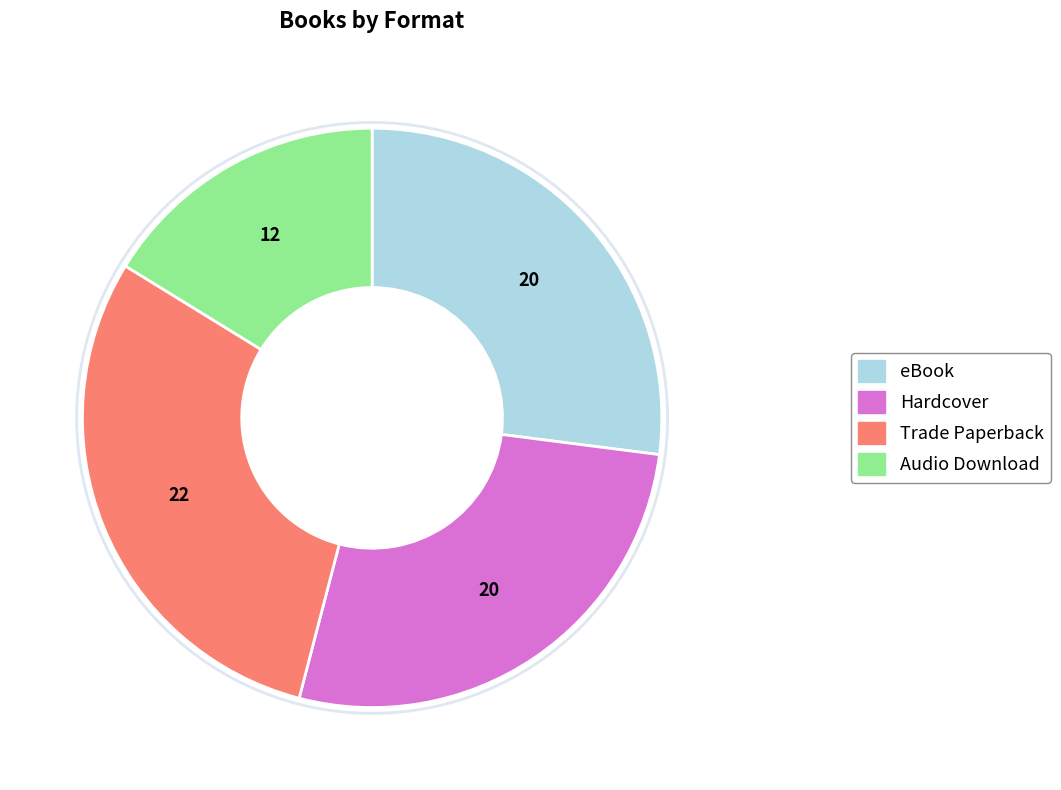

Which slice is the largest?

Trade Paperback